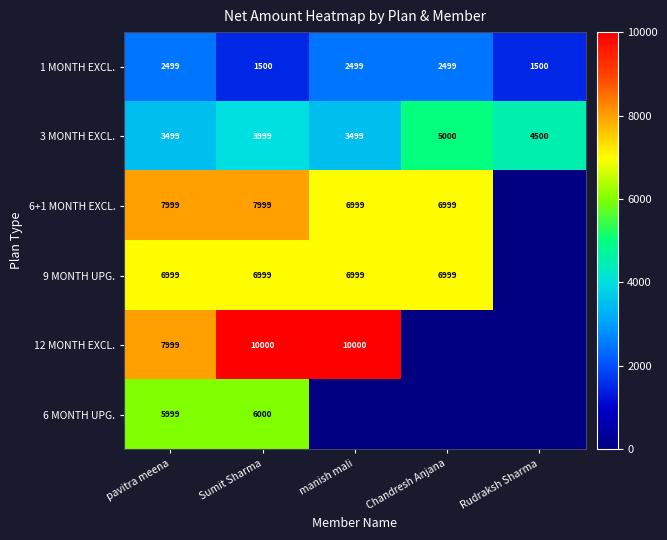

What is the difference between the highest and lowest values at pavitra meena?

5500